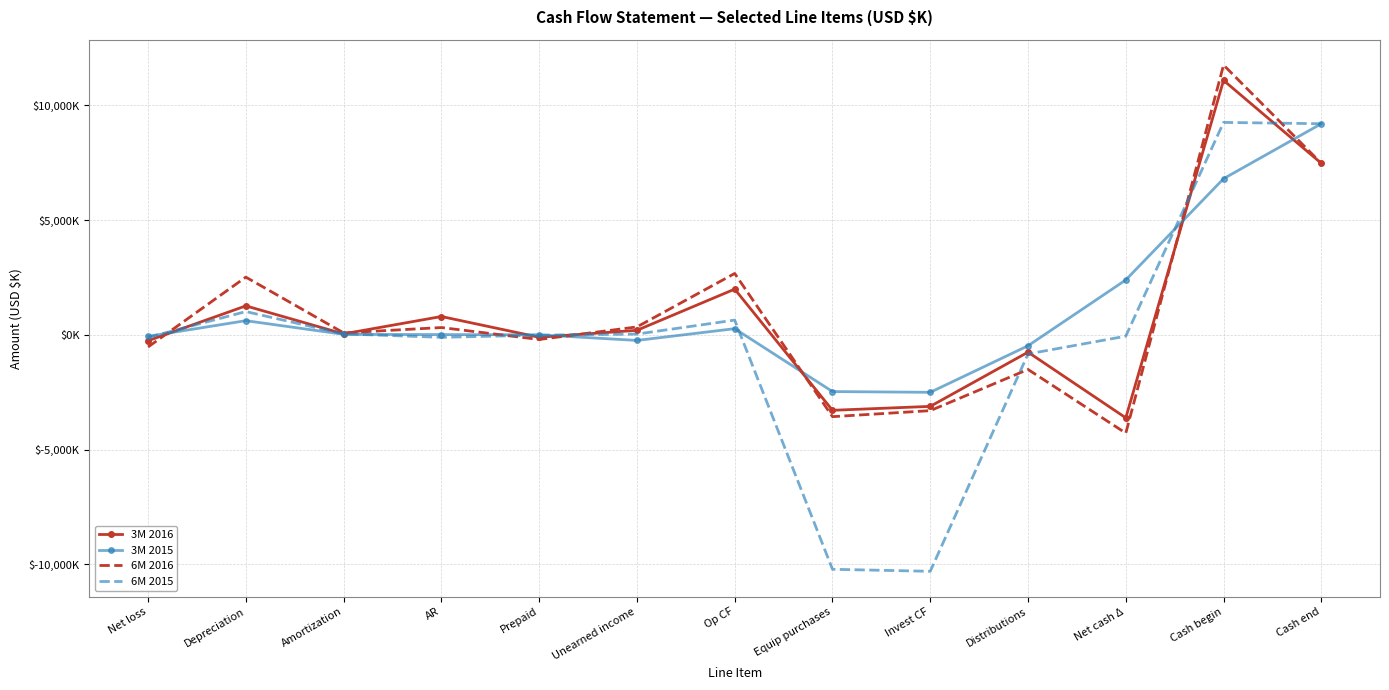

Which series has the largest range (max minus min)?

6M 2015